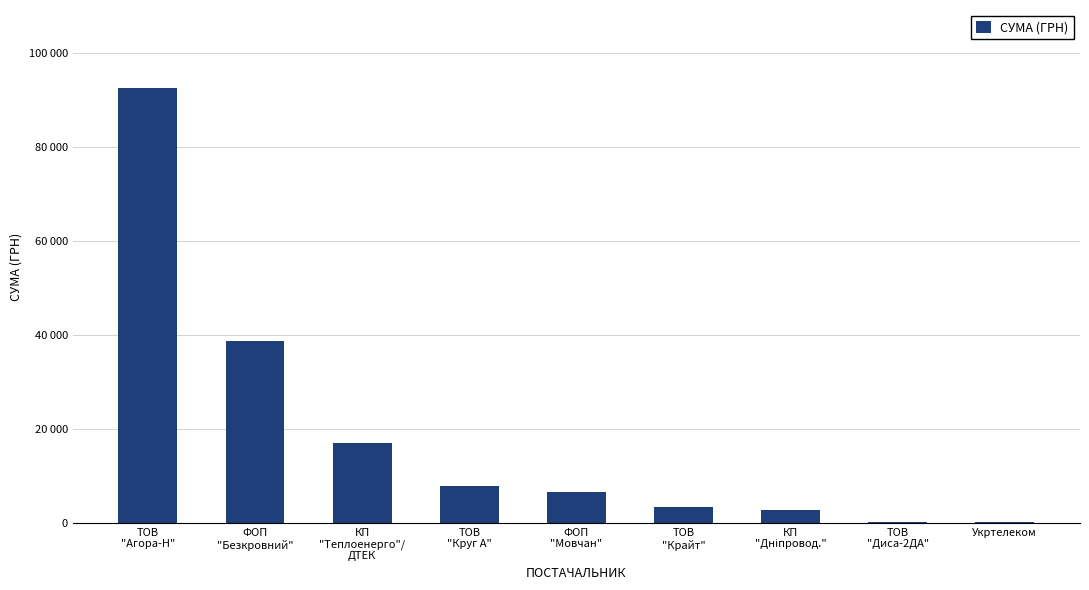

Reading left to right, extract all data points from this chart.

92405.4	38571.8	17050.0	7757.0	6472.4	3464.0	2712.0	270.0	148.0